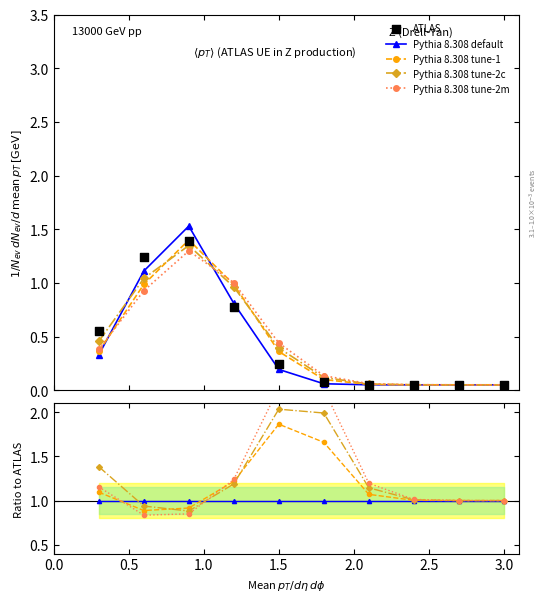

Is the value of Pythia 8.308 tune-2c at 2.0 greater than the value of Pythia 8.308 default at 8?

Yes